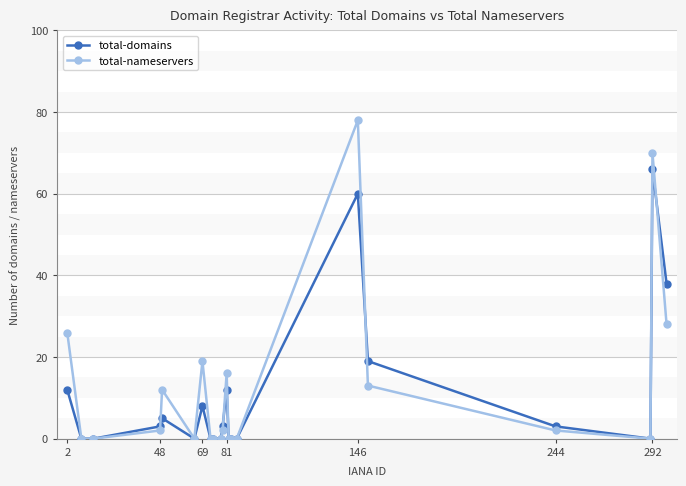

Which series has the largest range (max minus min)?

total-nameservers